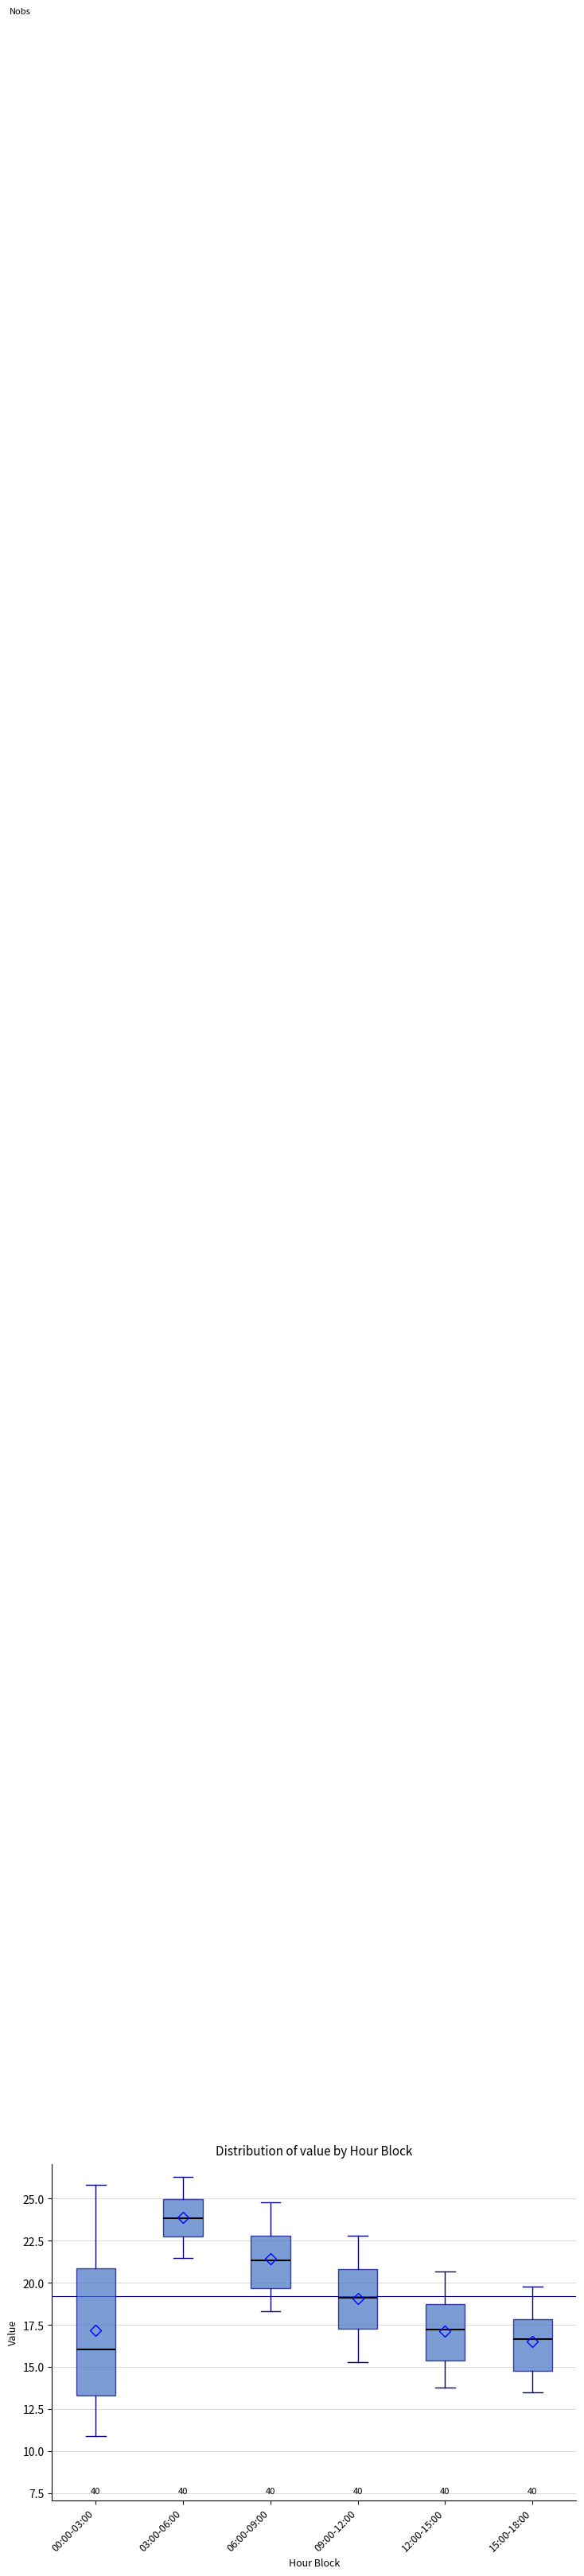

Reading left to right, read every box against the y-axis: the position of its median line, the range the box covers, and the ends of its whiskers. The values are not printed on the chart, so give them approximately, as read against the axis.

00:00-03:00: median 16.0, box 13.5 to 21.0, whiskers 11.0 to 26.0
03:00-06:00: median 24.0, box 23.0 to 25.0, whiskers 21.5 to 26.5
06:00-09:00: median 21.5, box 19.5 to 23.0, whiskers 18.5 to 25.0
09:00-12:00: median 19.0, box 17.5 to 21.0, whiskers 15.5 to 23.0
12:00-15:00: median 17.5, box 15.5 to 18.5, whiskers 14.0 to 20.5
15:00-18:00: median 16.5, box 15.0 to 18.0, whiskers 13.5 to 20.0